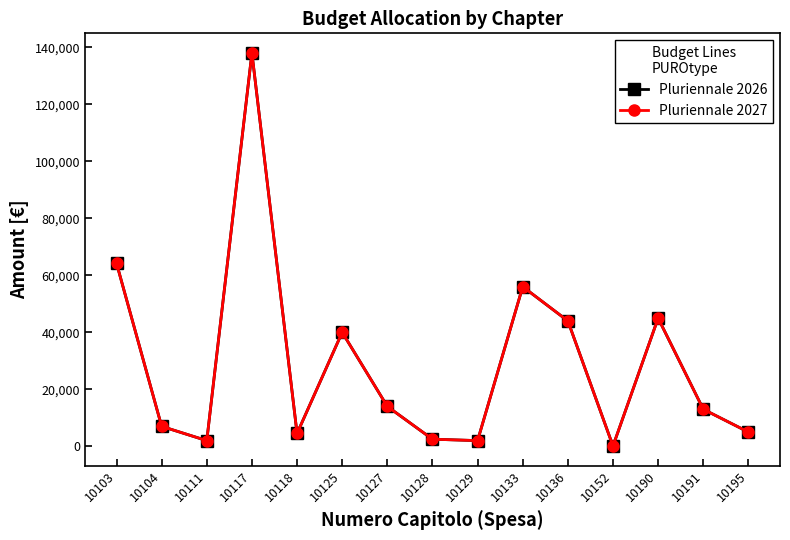

List the labels in order of Pluriennale 2026 value, smallest first.

10152, 10111, 10129, 10128, 10118, 10195, 10104, 10191, 10127, 10125, 10136, 10190, 10133, 10103, 10117